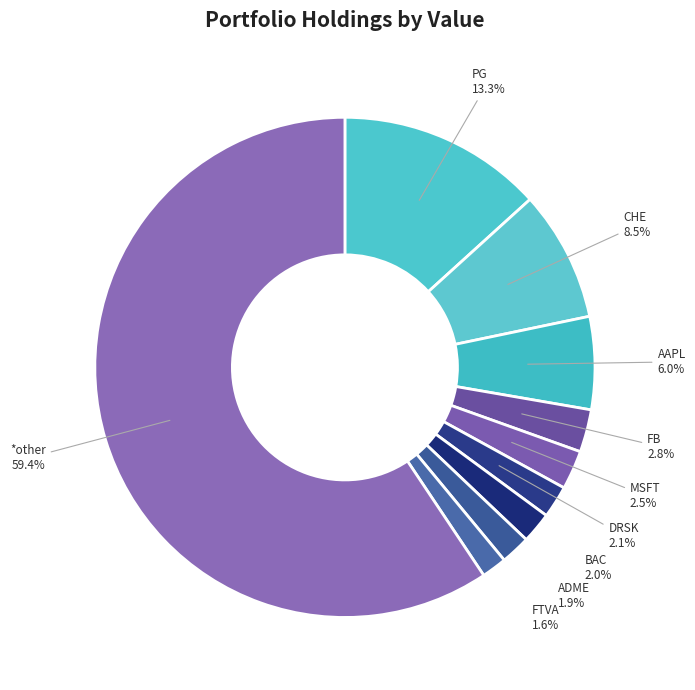

What is the largest slice in the pie chart?

*other